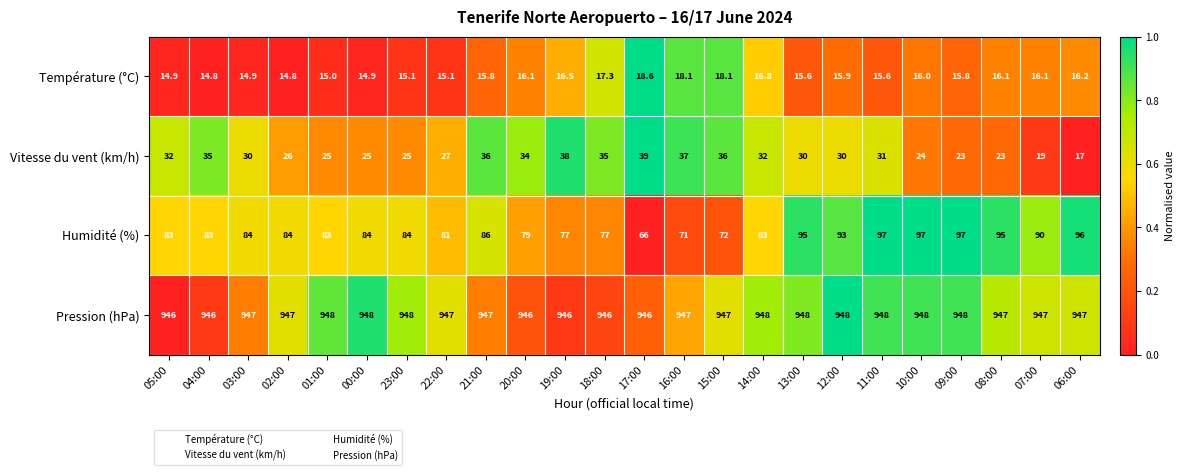

How many data points does each series have?

24